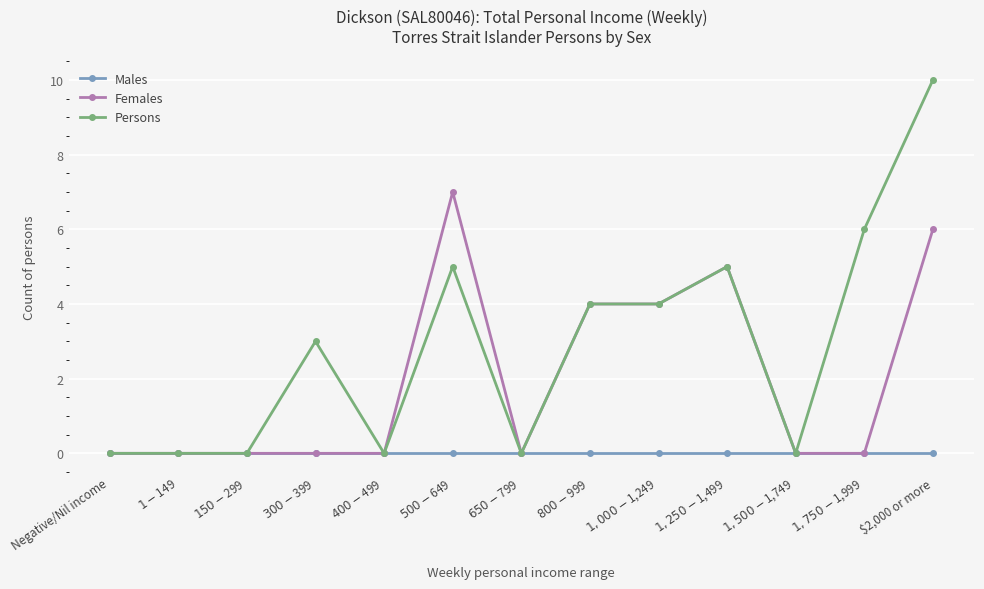

The value of Females at $1-$149 is 0. True or false?

True